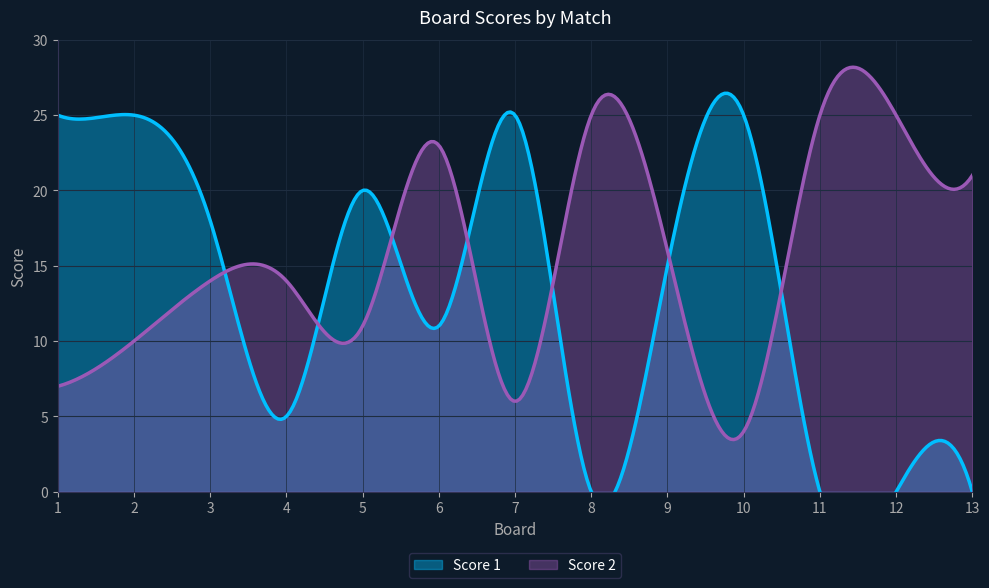

Between which two adjacent categories do Score 2 and Score 1 first intersect?

3 and 4